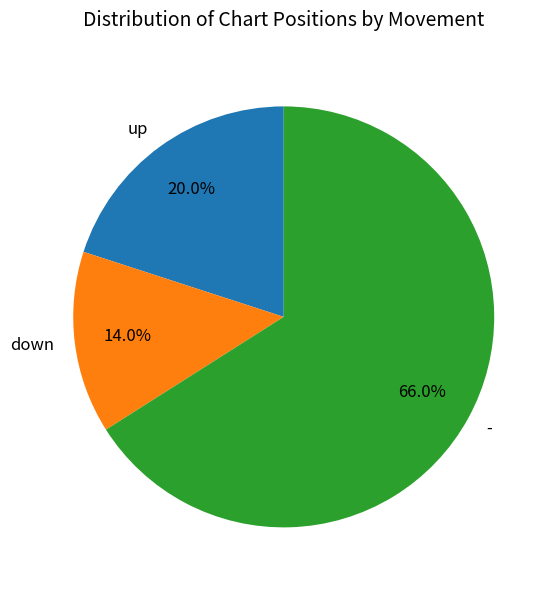

The up slice represents 7% of the pie. True or false?

False